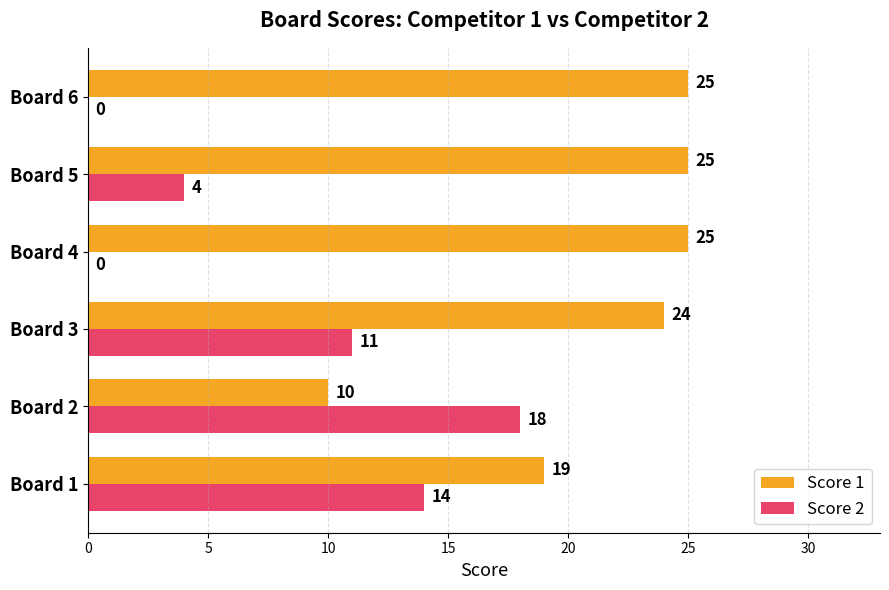

Which series changed the most between Board 4 and Board 5?

Score 2